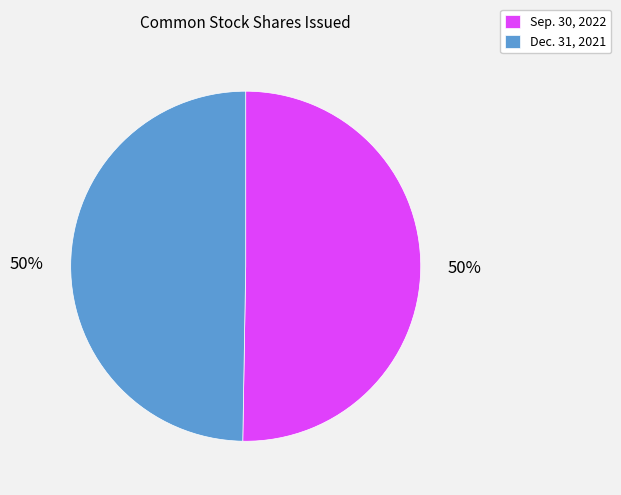

True or false: Dec. 31, 2021 accounts for 50% of the total.

True